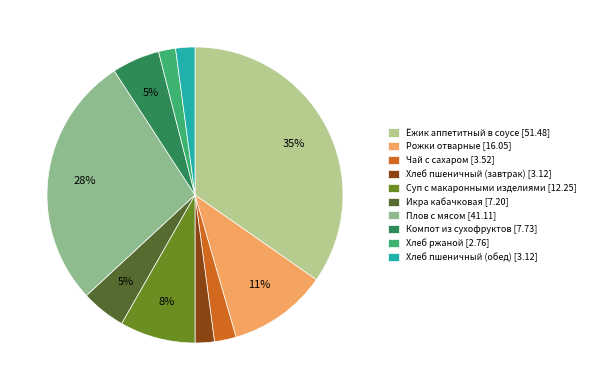

How many segments does this pie chart have?

10